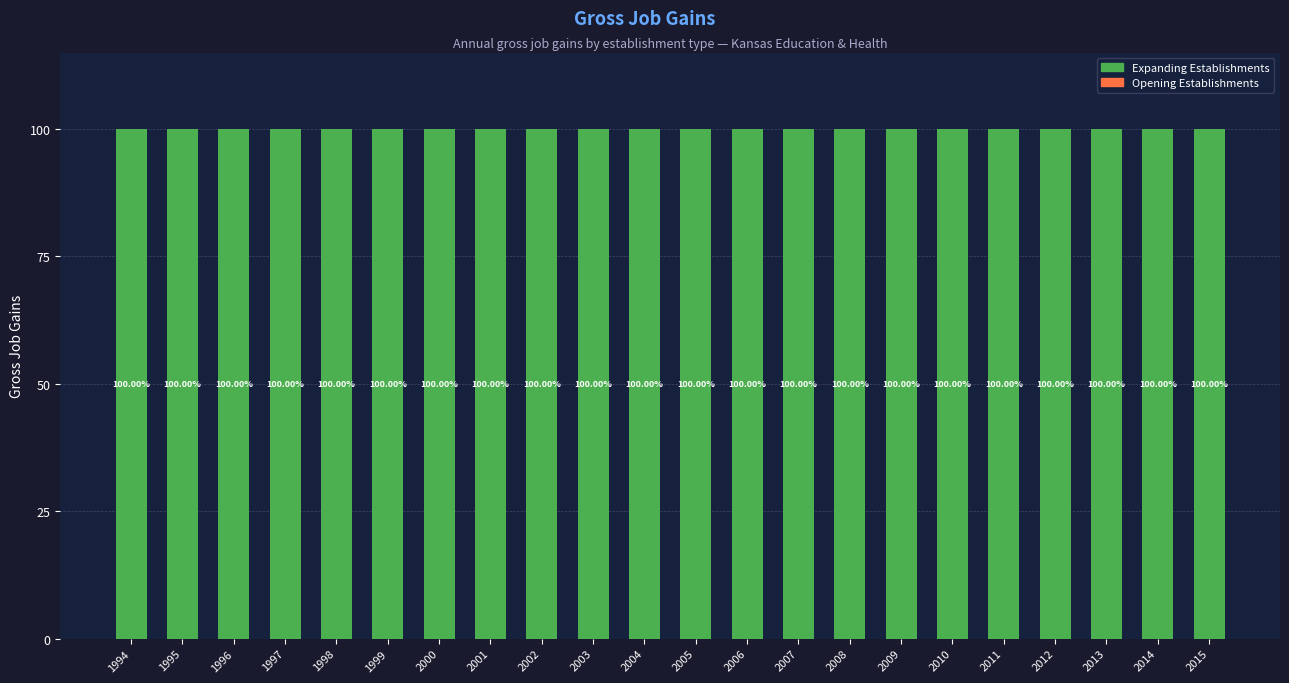

What is the total value across all series at 2000?

100